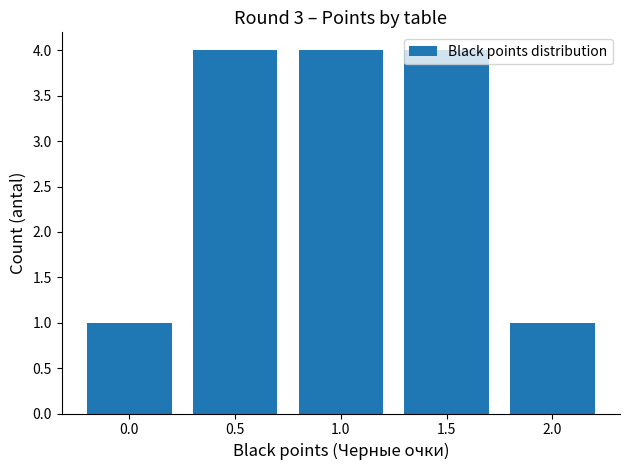

What is the maximum value shown in the chart?

4